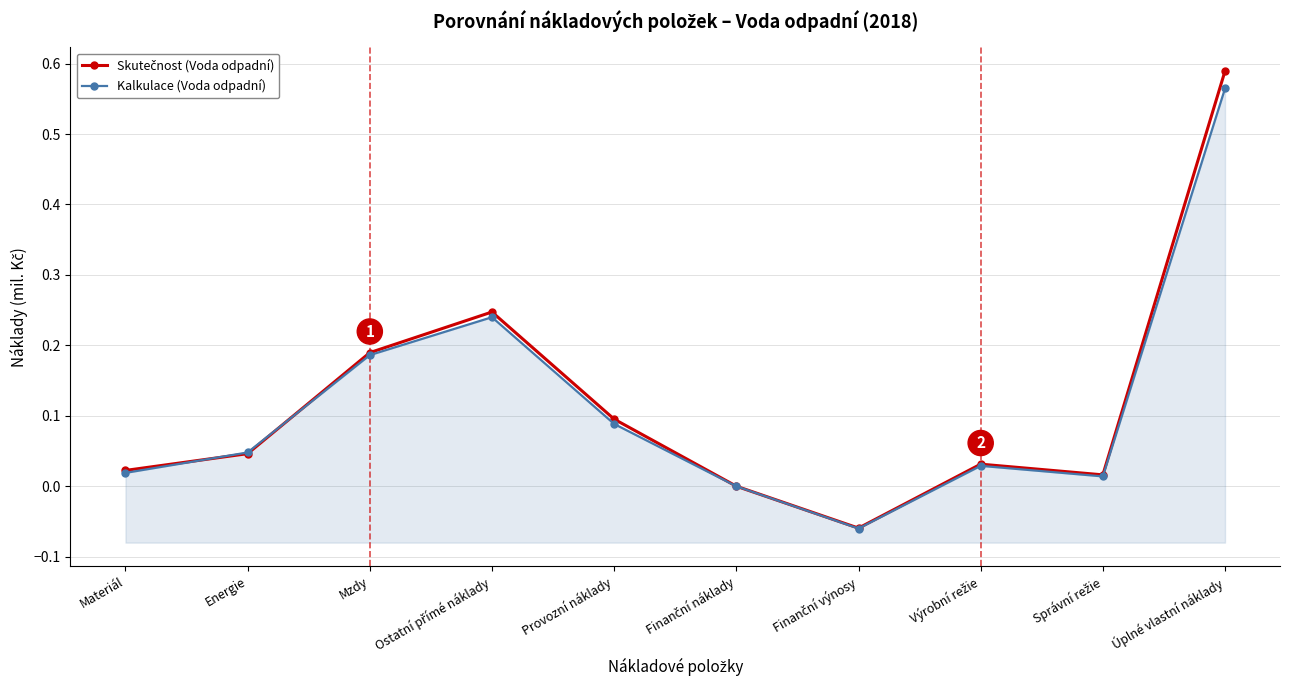

What is the difference between the second highest and second lowest values in the Skutečnost (Voda odpadní) series?

0.2